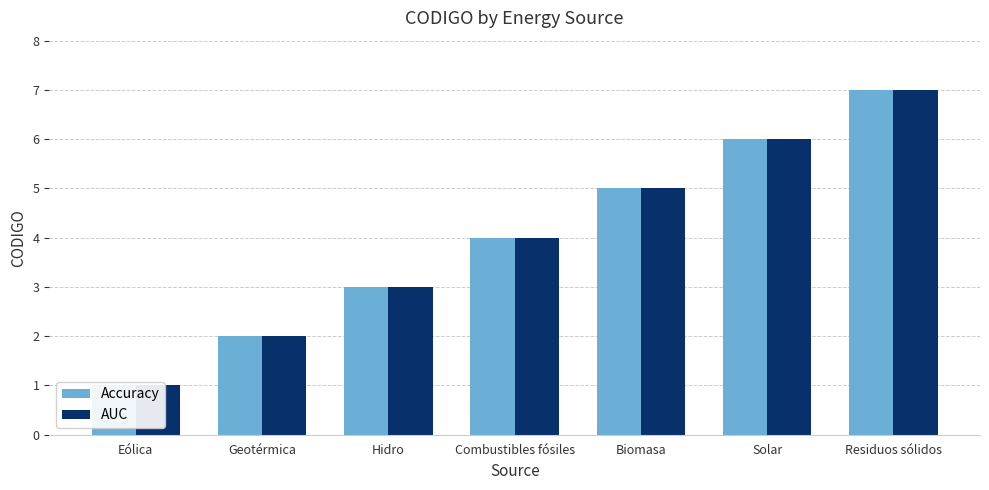

Between Geotérmica and Hidro, which series saw the biggest shift?

Accuracy